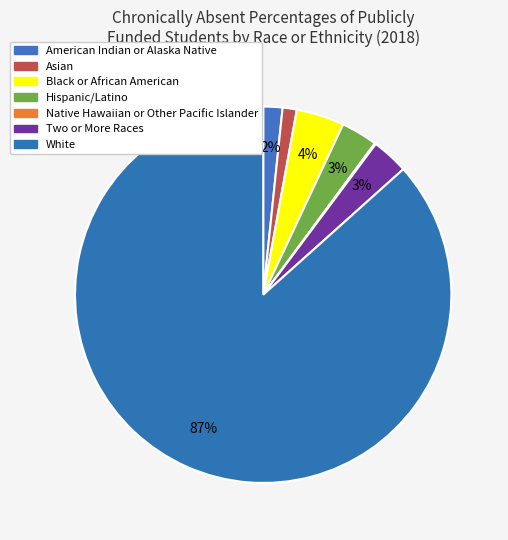

To the nearest percent, what percentage of the pie is Black or African American?

4%